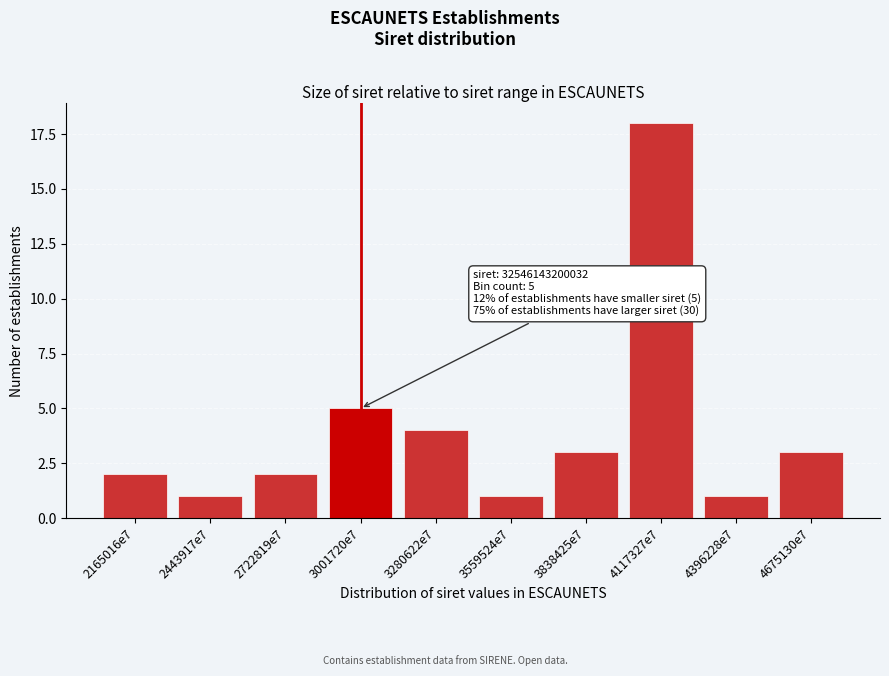

Reading left to right, what are all the values shown in this chart?

2	1	2	5	4	1	3	18	1	3